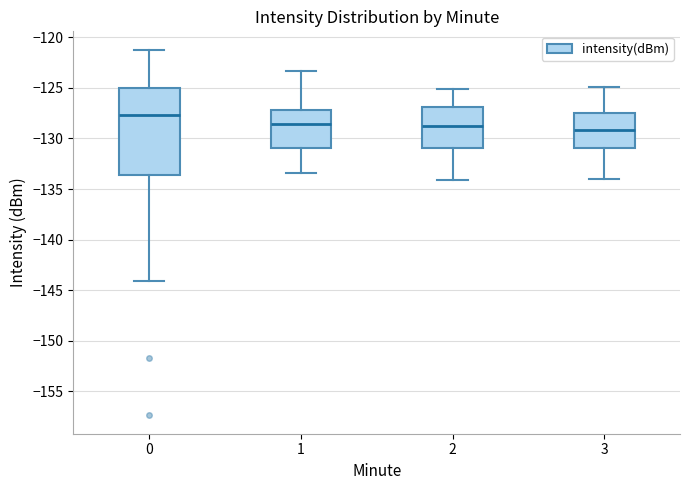

Reading left to right, transcribe this box plot: for each box, give where its median line is, the range the box spans, and where its two whiskers end, as read against the y-axis. The values are not printed on the chart, so give them approximately, as read against the axis.

0: median -127.5, box -133.5 to -125.0, whiskers -144.0 to -121.0
1: median -128.5, box -131.0 to -127.0, whiskers -133.5 to -123.5
2: median -128.5, box -131.0 to -127.0, whiskers -134.0 to -125.0
3: median -129.0, box -131.0 to -127.5, whiskers -134.0 to -125.0